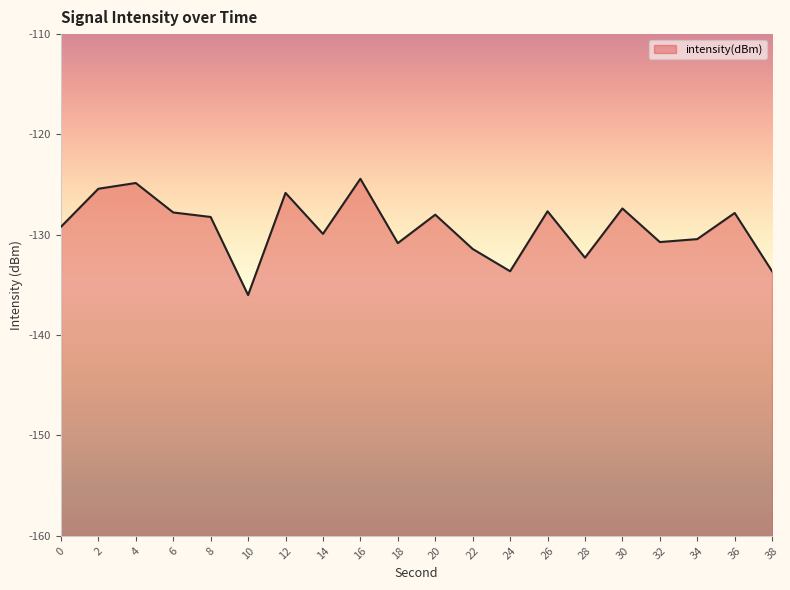

Reading right to left, extract all data points from this chart.

38=-133.6	36=-127.8	34=-130.4	32=-130.7	30=-127.4	28=-132.3	26=-127.7	24=-133.6	22=-131.4	20=-128.0	18=-130.8	16=-124.4	14=-129.9	12=-125.8	10=-136.0	8=-128.2	6=-127.8	4=-124.8	2=-125.4	0=-129.2